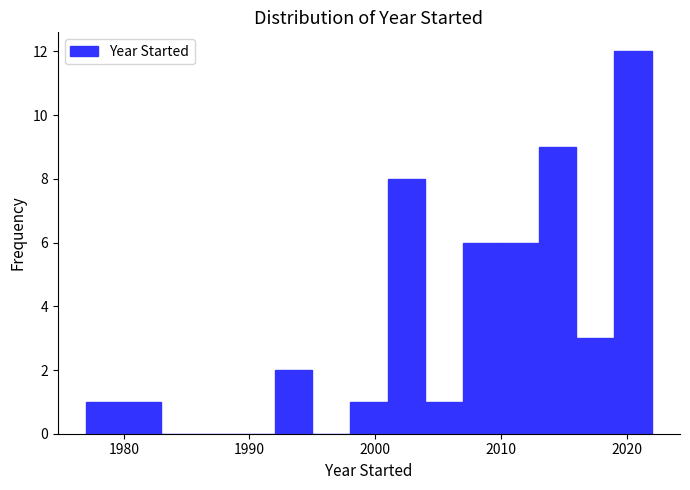

Read against the x-axis, roughly where is the centre of the tallest bar?

2021